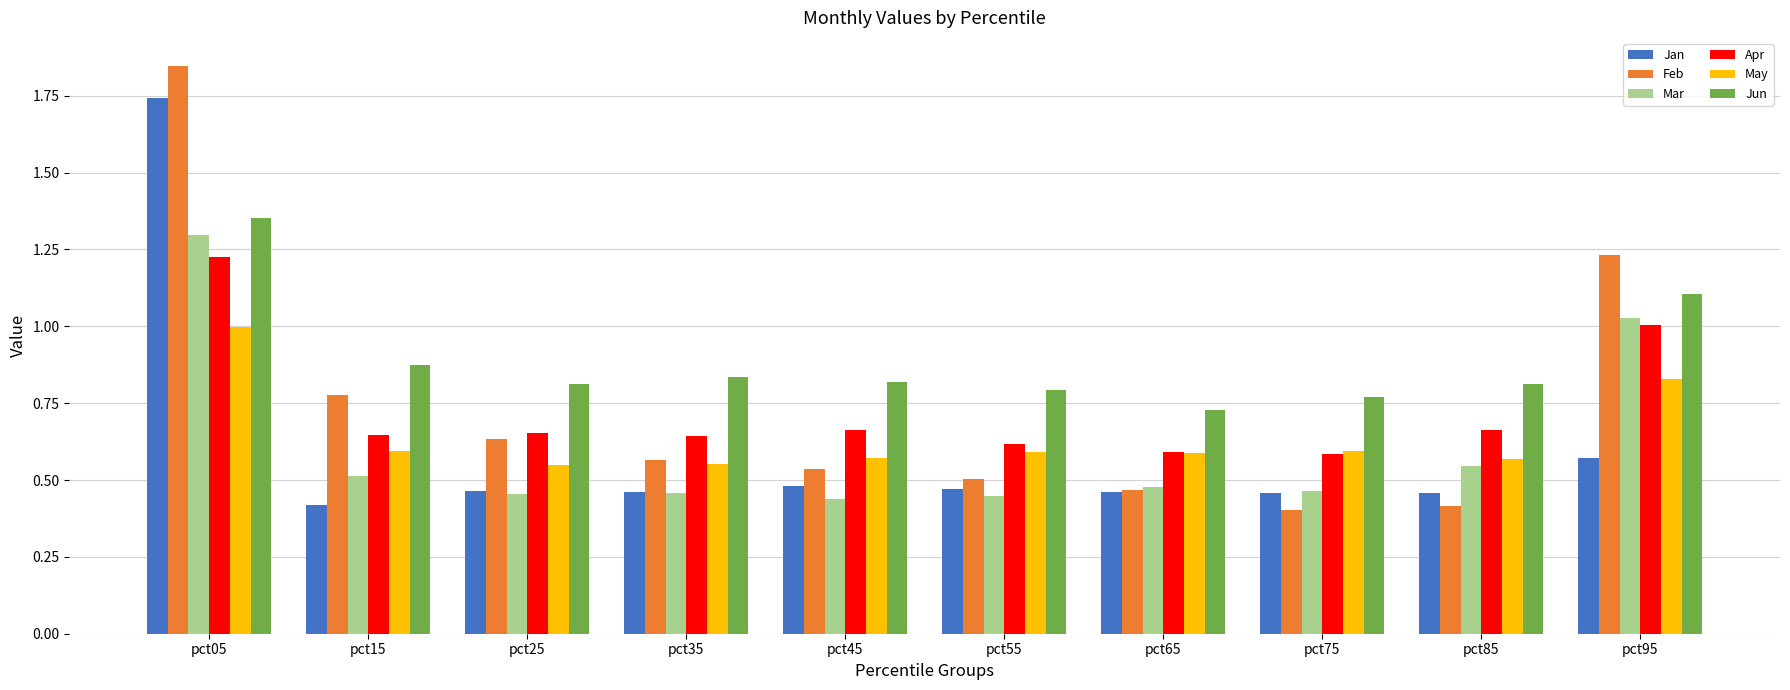

Which category has the highest value across all series?

pct05